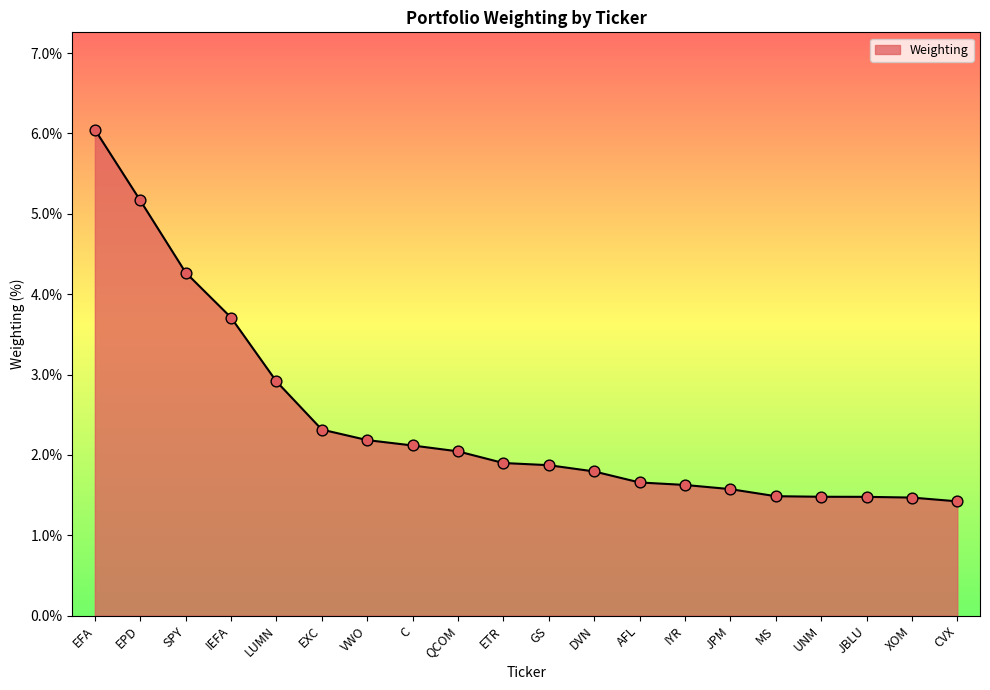

Between IEFA and UNM, which is larger?

IEFA